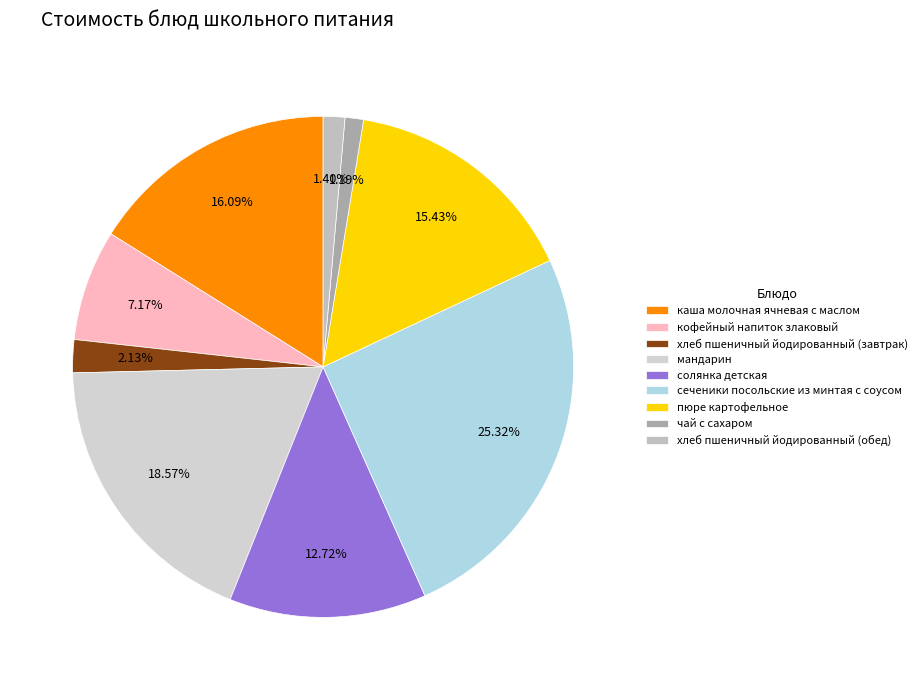

To the nearest percent, what is the difference between the чай с сахаром and кофейный напиток злаковый slice percentages?

6%